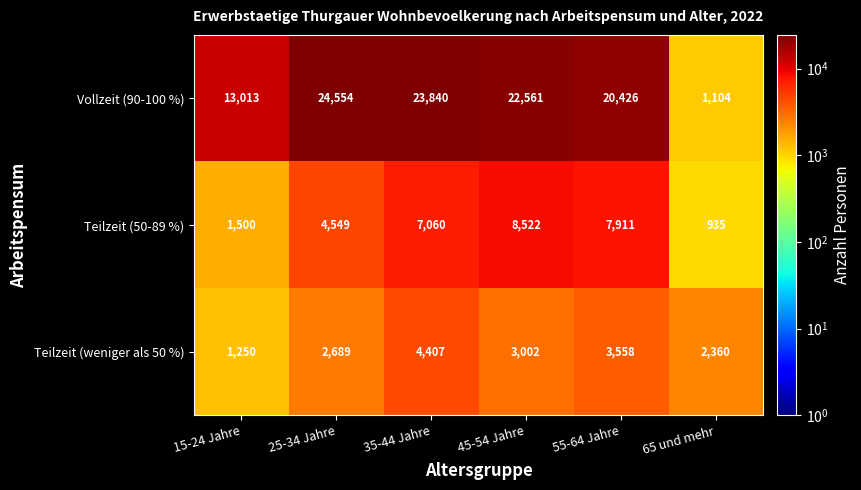

Rank the series by their maximum value, from lowest to highest.

Teilzeit (weniger als 50 %), Teilzeit (50-89 %), Vollzeit (90-100 %)